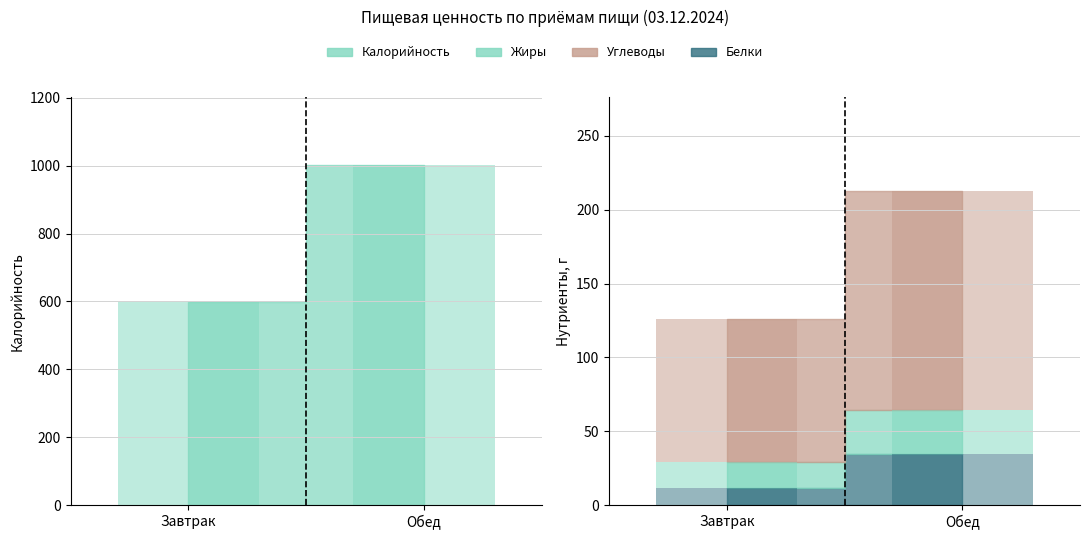

What is the average value of the Белки series?

23.1